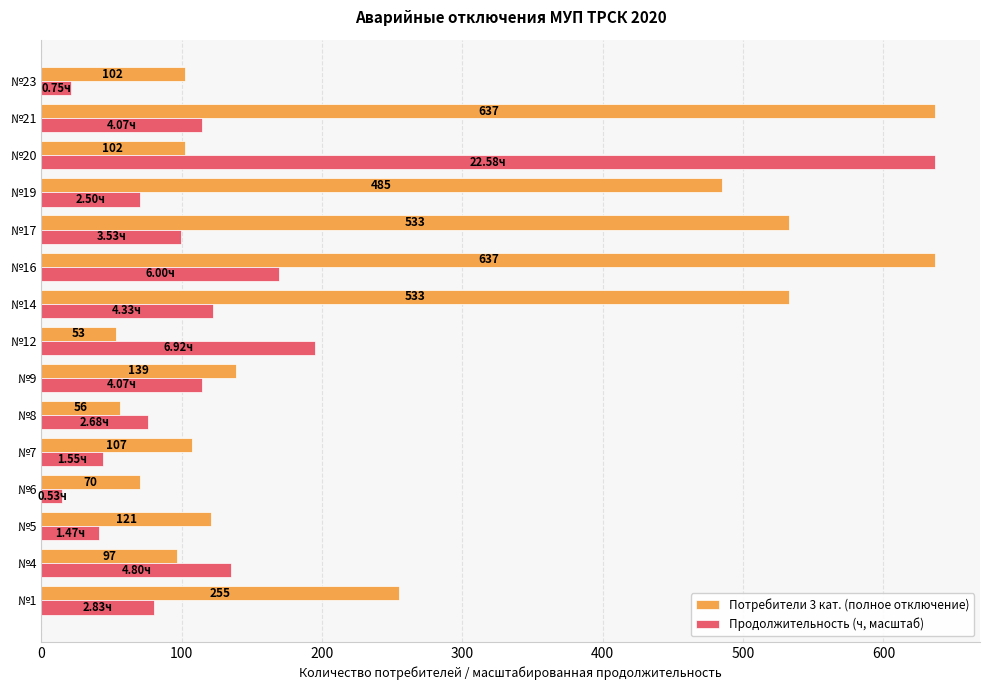

What is the difference between the highest and lowest values at №20?

535.0